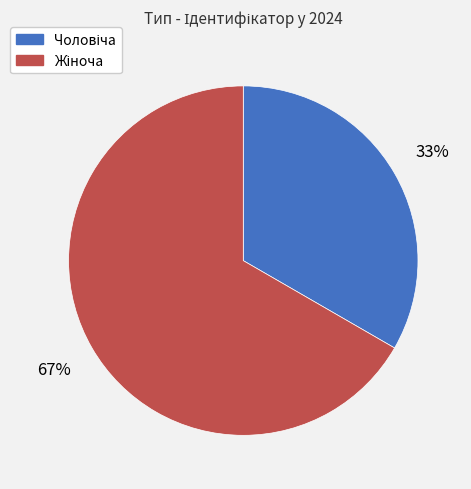

Is there a majority slice in this chart?

Yes